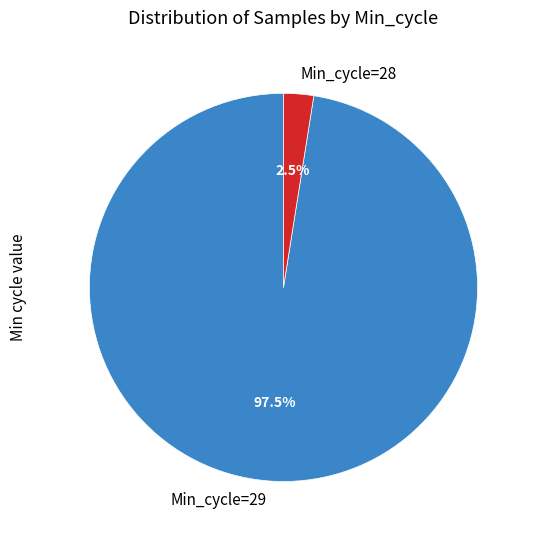

Rank the categories by value from lowest to highest.

Min_cycle=28, Min_cycle=29